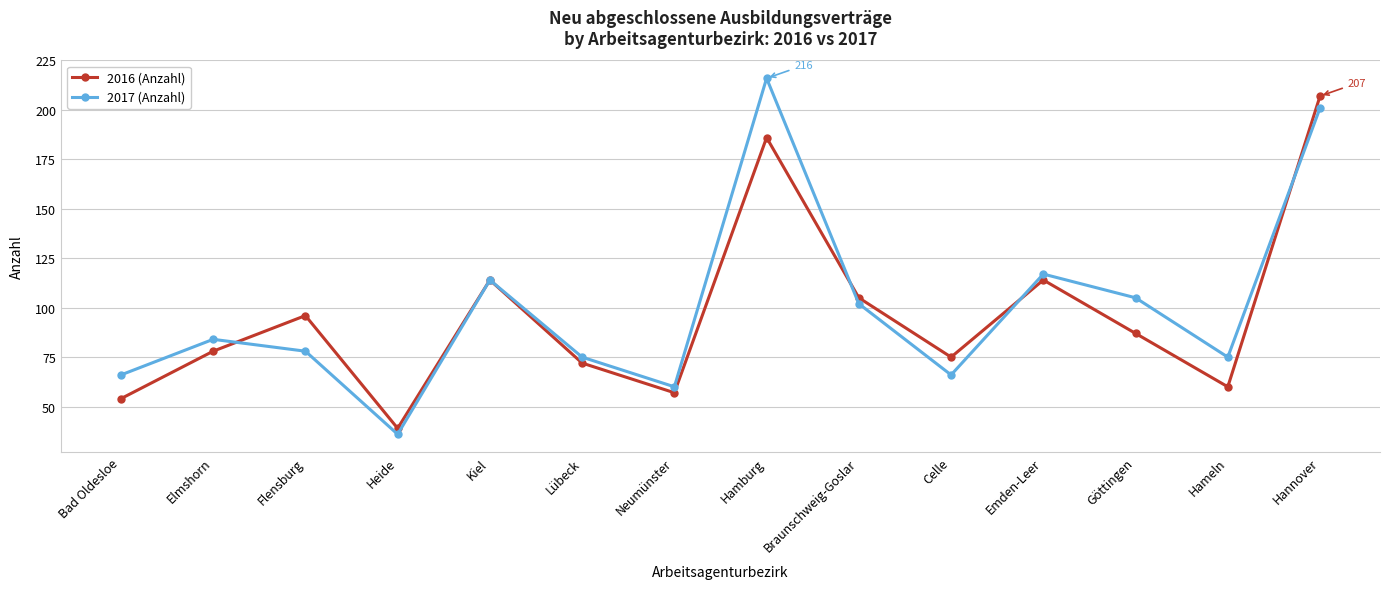

Which series has the largest total across all categories?

2017 (Anzahl)